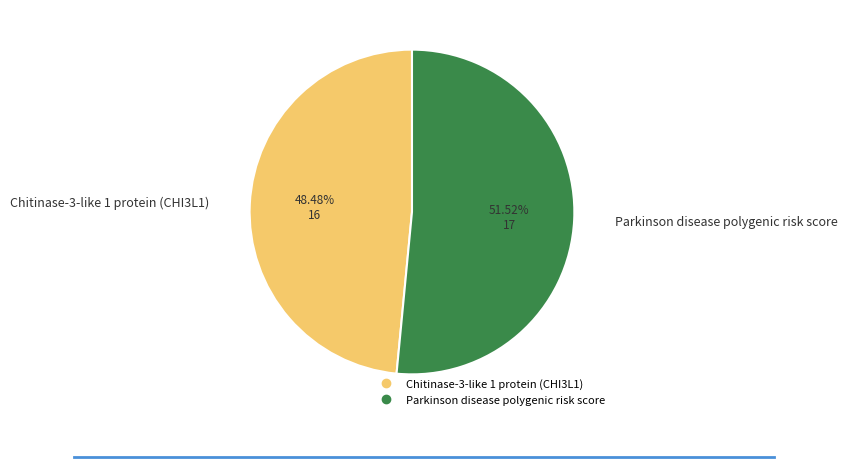

How many slices are in this pie chart?

2